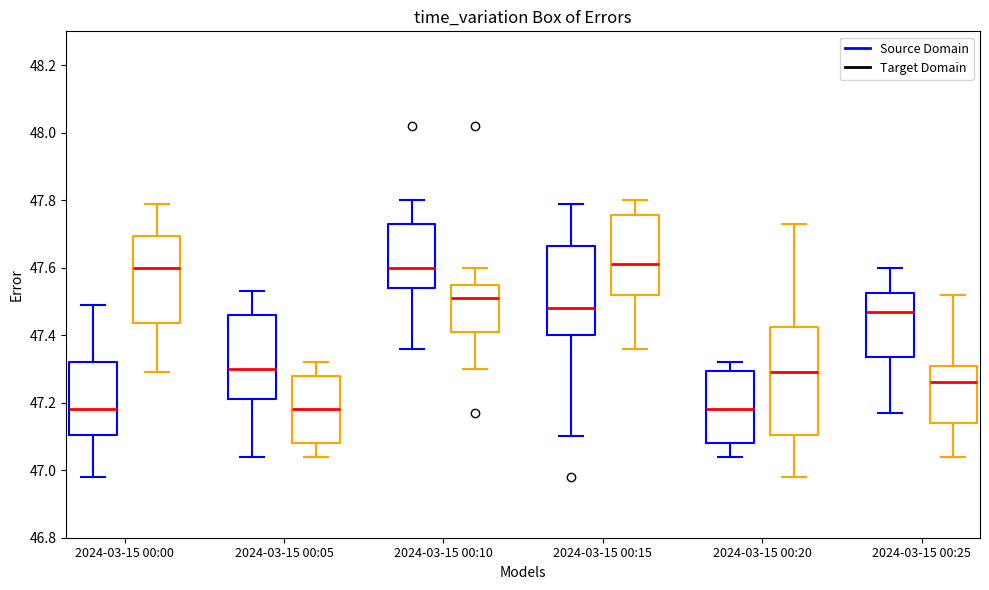

Where does the median line of the box for 2024-03-15 00:05 (Source Domain) sit on the y-axis? The values are not printed on the chart, so give them approximately, as read against the axis.

47.30